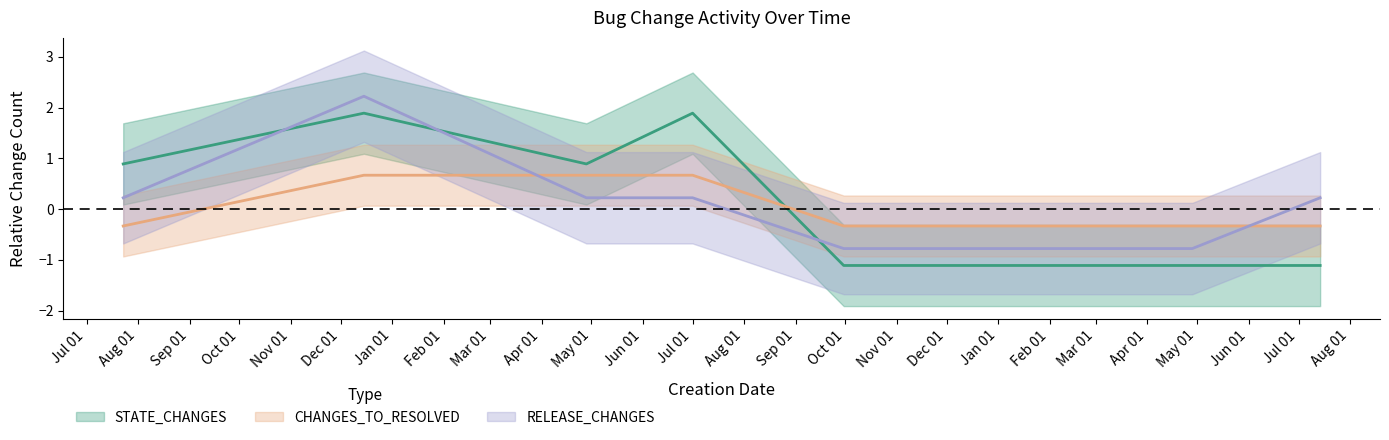

Between 2022-10-03 and 2023-02-22, which is larger?

2022-10-03